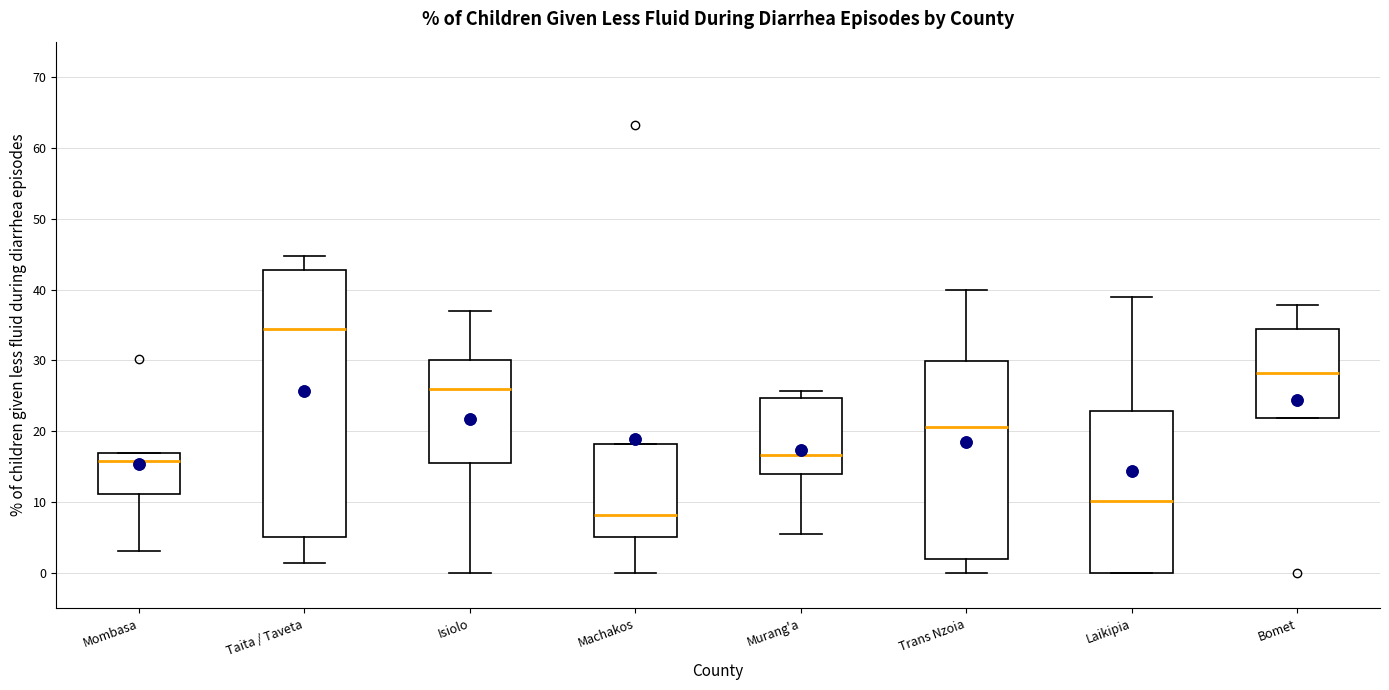

Where does the upper whisker of the box for Taita / Taveta end on the y-axis? The values are not printed on the chart, so give them approximately, as read against the axis.

45